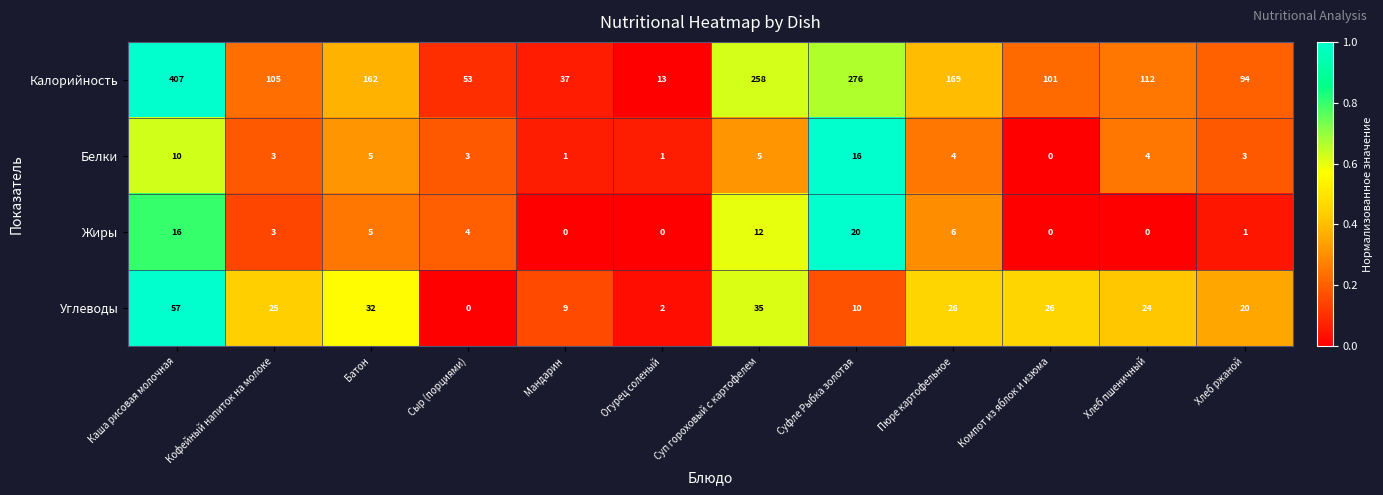

At Мандарин, list the series in order from largest to smallest.

Калорийность, Углеводы, Белки, Жиры